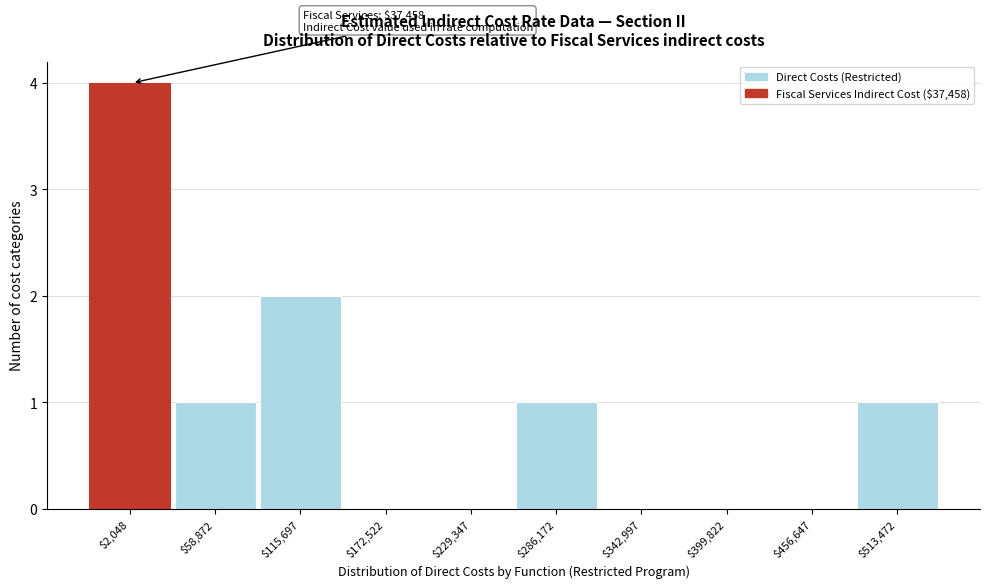

What is the sum of all values?

9